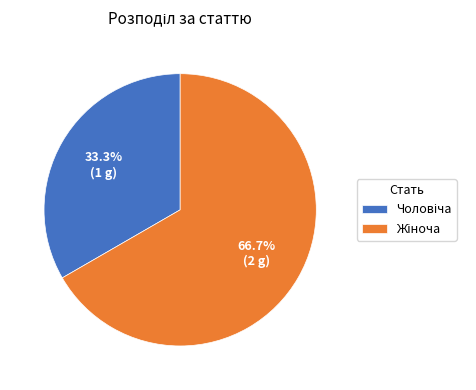

Is there any slice that represents more than half of the pie?

Yes